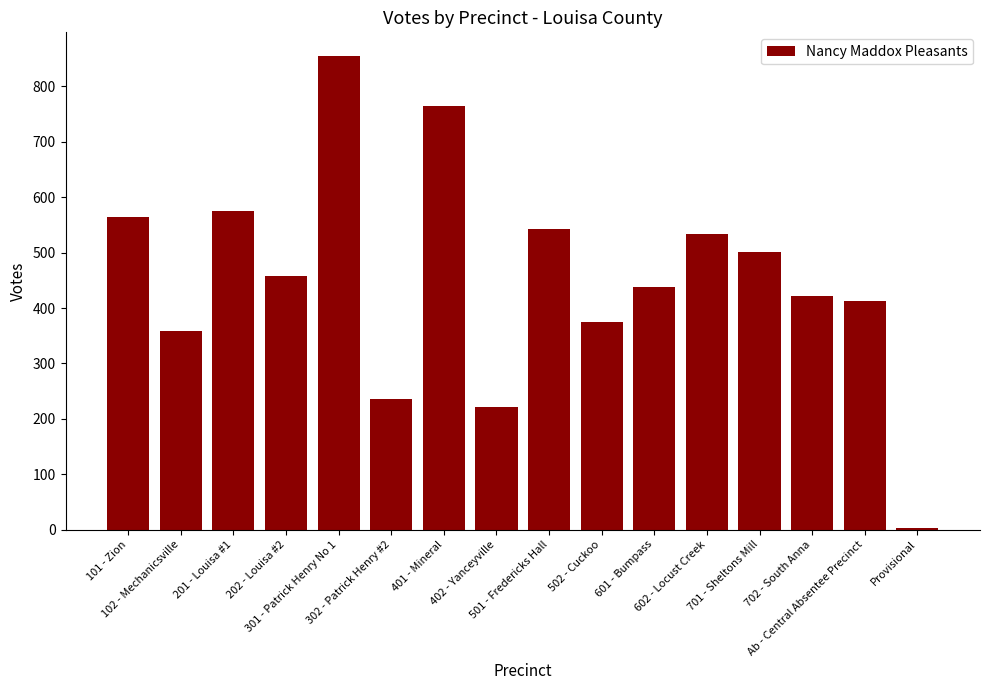

What is the sum of the values at 402 - Yanceyville and 502 - Cuckoo?

597